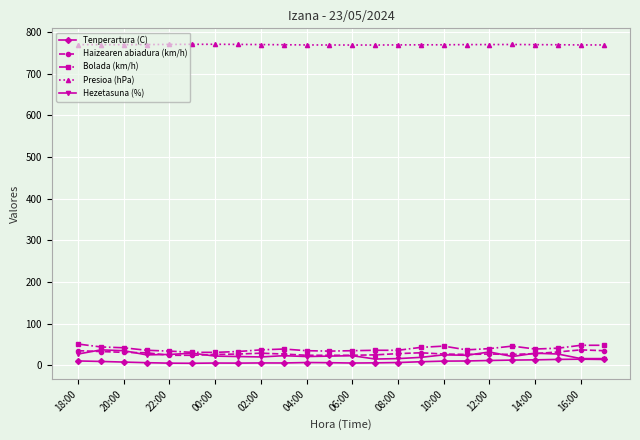

Count the number of categories in the chart.

24